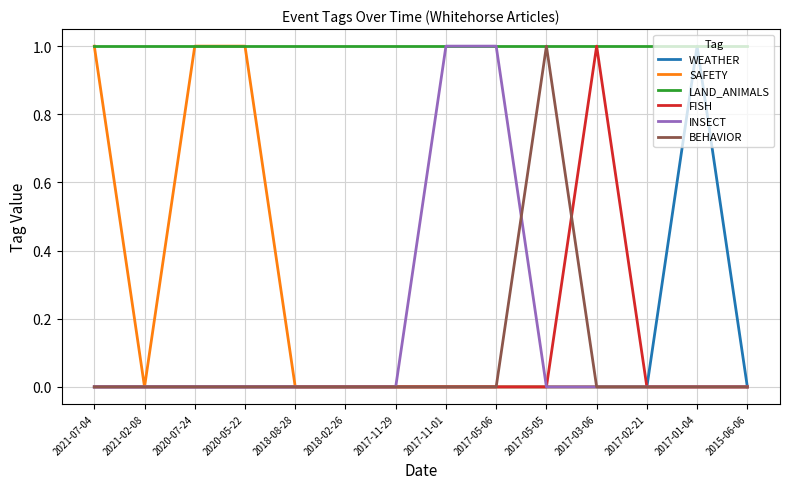

The INSECT series shows 1 at 2017-05-06. True or false?

True